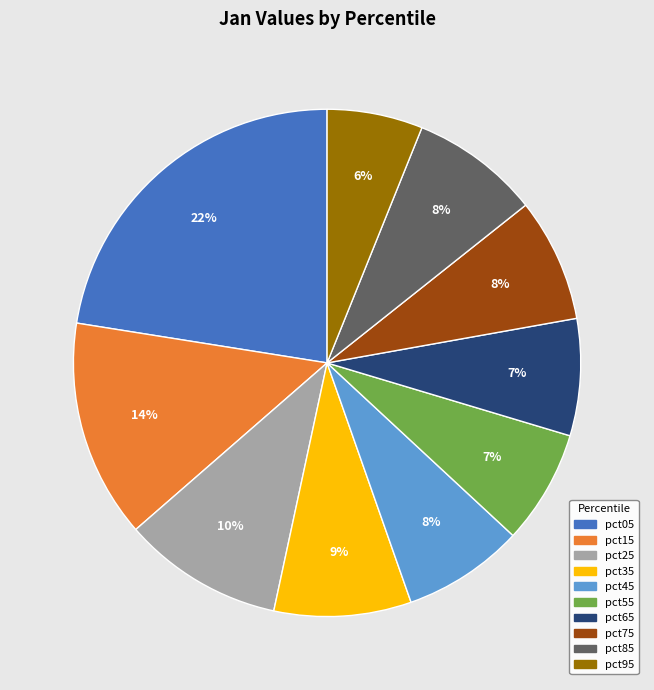

To the nearest percent, what percentage of the pie is pct85?

8%